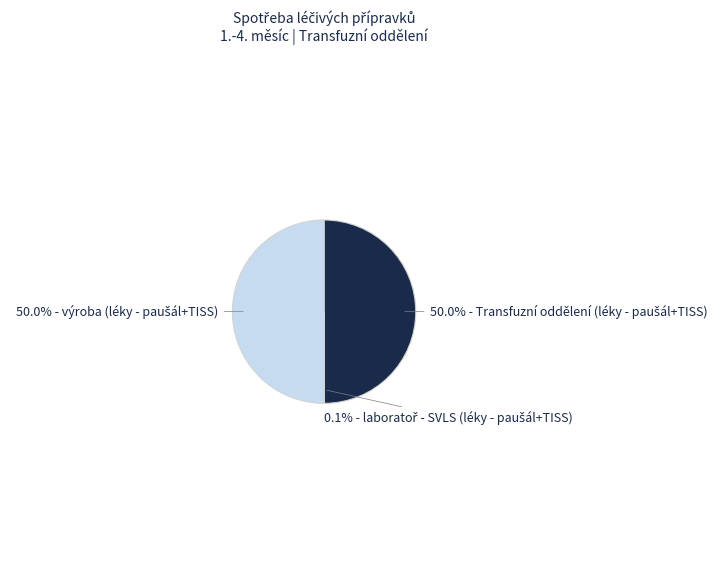

How many segments does this pie chart have?

3